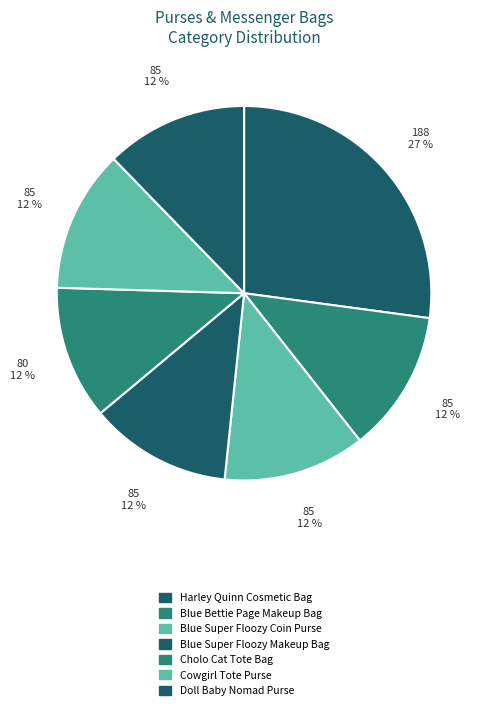

Does Cowgirl Tote Purse account for over 50% of the chart?

No